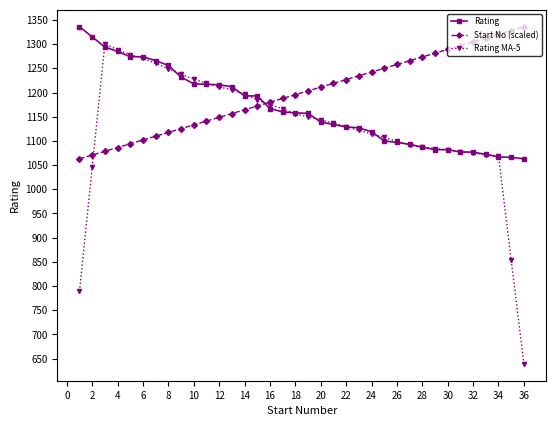

What is the maximum value shown in the chart?

1336.0